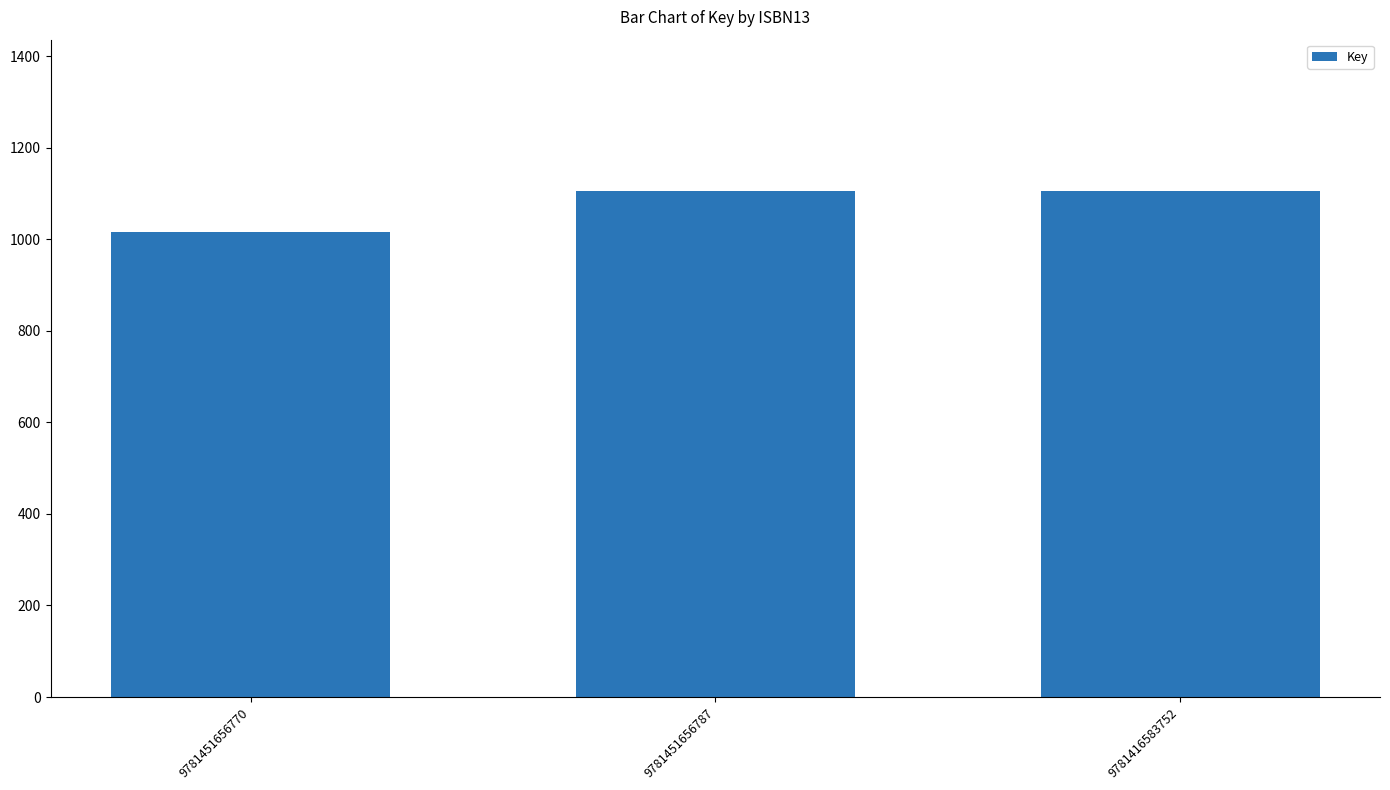

Which has a higher value, 9781451656770 or 9781451656787?

9781451656787